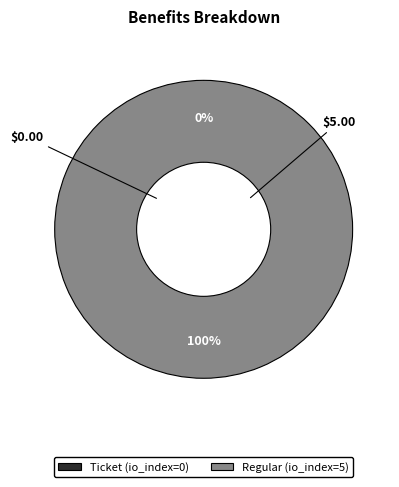

What percentage is the Regular (io_index=5) slice, to the nearest percent?

100%